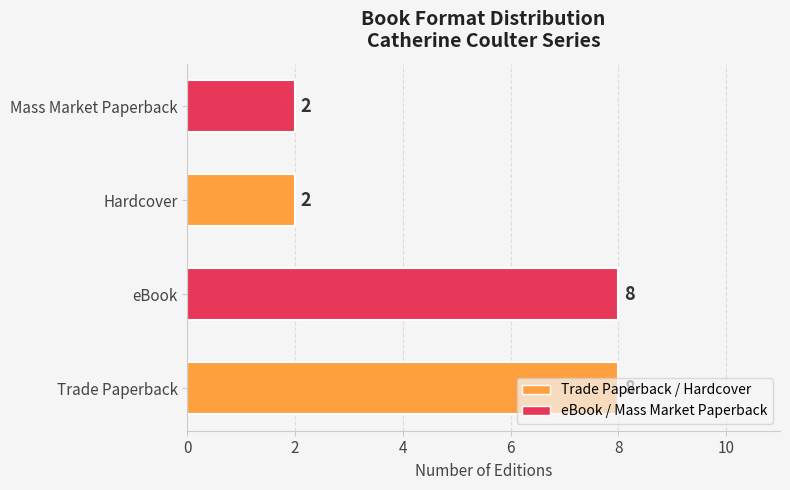

What is the change in value from Trade Paperback to Hardcover?

-6